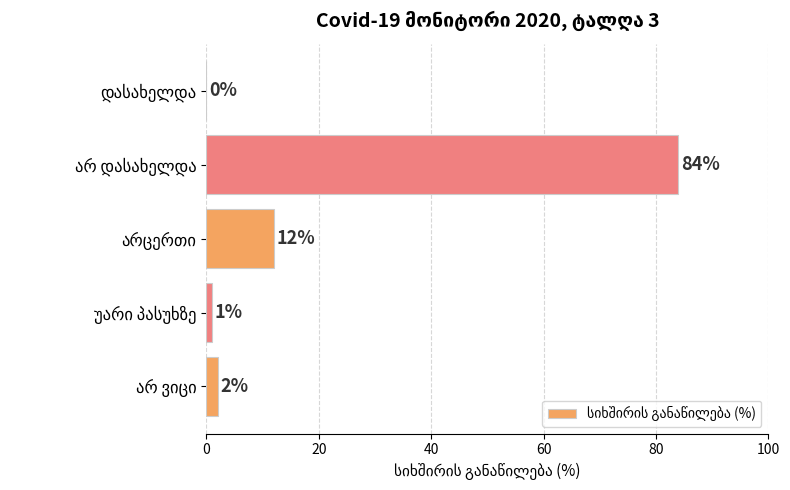

What is the maximum value shown in the chart?

84